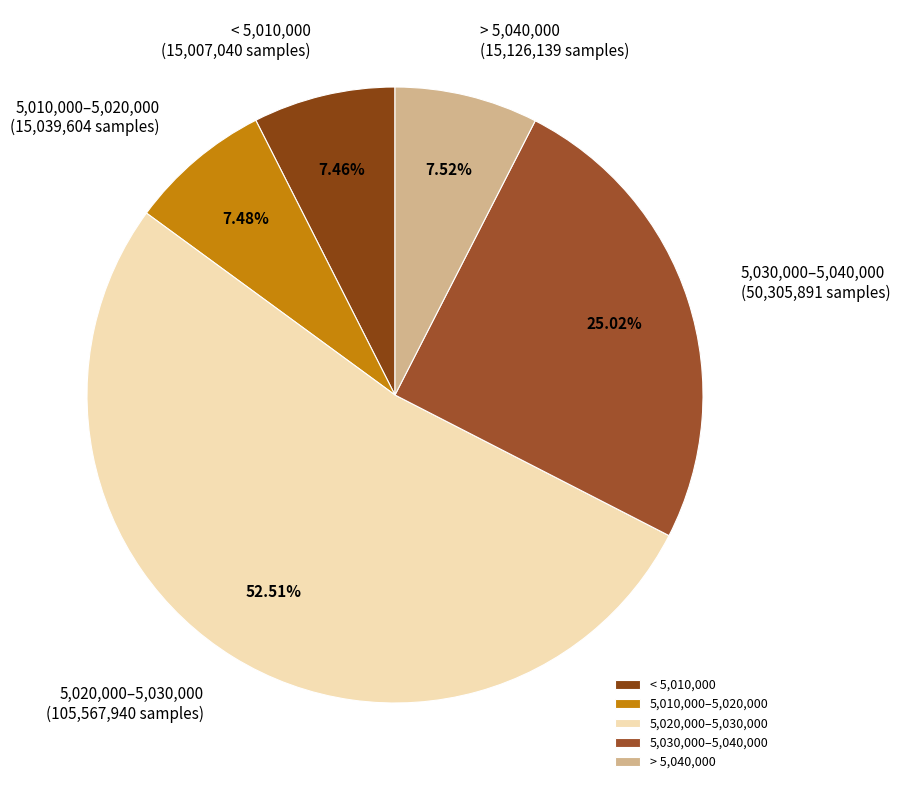

Between 5,020,000–5,030,000 and < 5,010,000, which is larger?

5,020,000–5,030,000